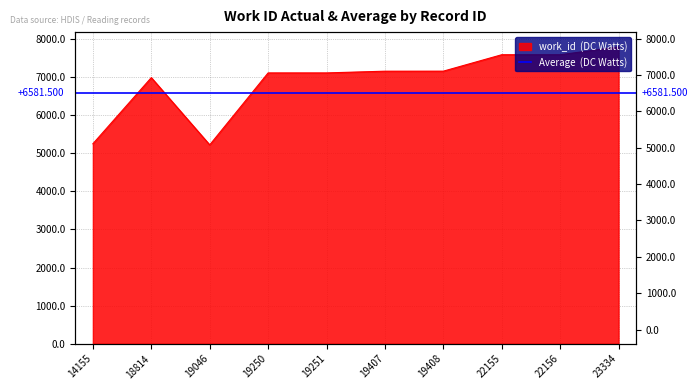

Reading left to right, what are all the values shown in this chart?

5247	6982	5218	7106	7106	7151	7152	7583	7583	7787